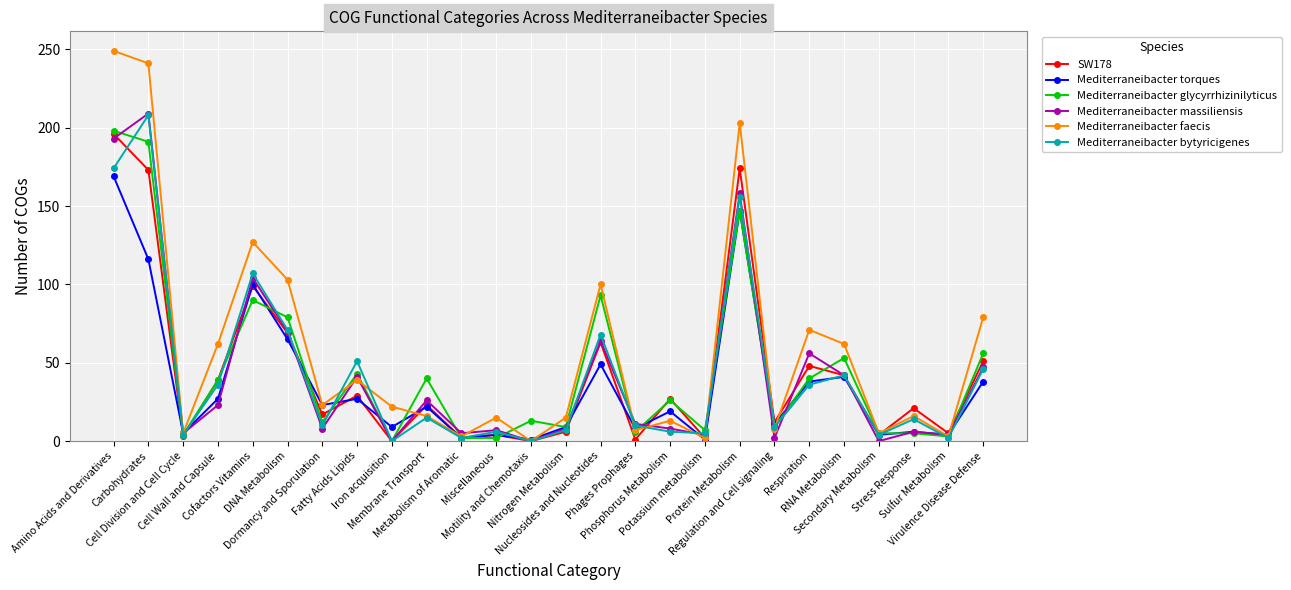

Is it true that Mediterraneibacter faecis equals 4 at Nitrogen Metabolism?

False